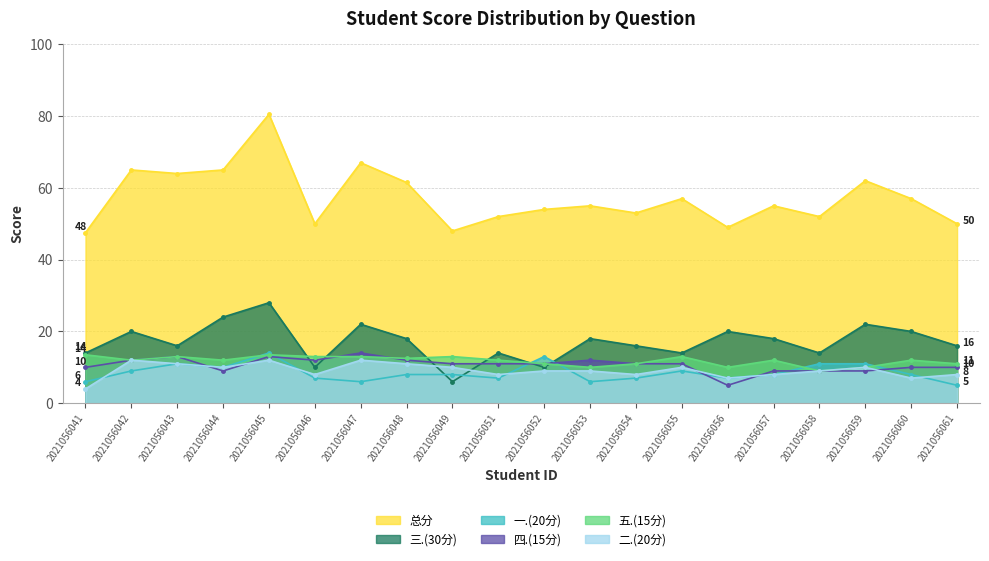

Where do 四.(15分) and 五.(15分) first cross each other?

2021056046 and 2021056047